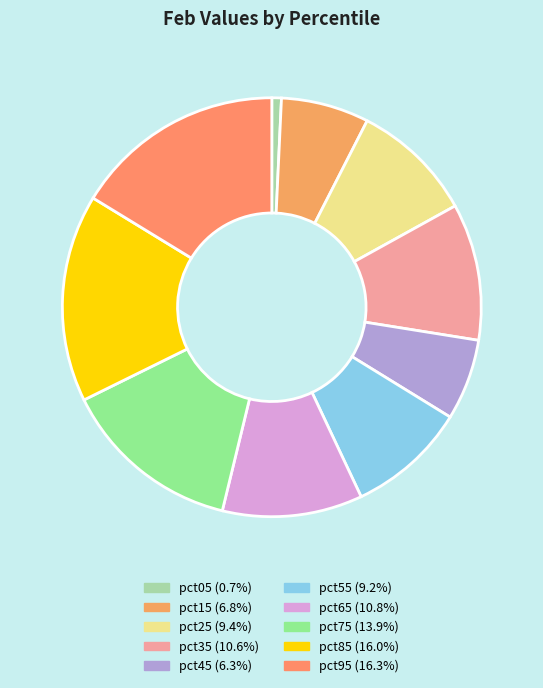

To the nearest percent, what percentage of the pie is pct15?

7%